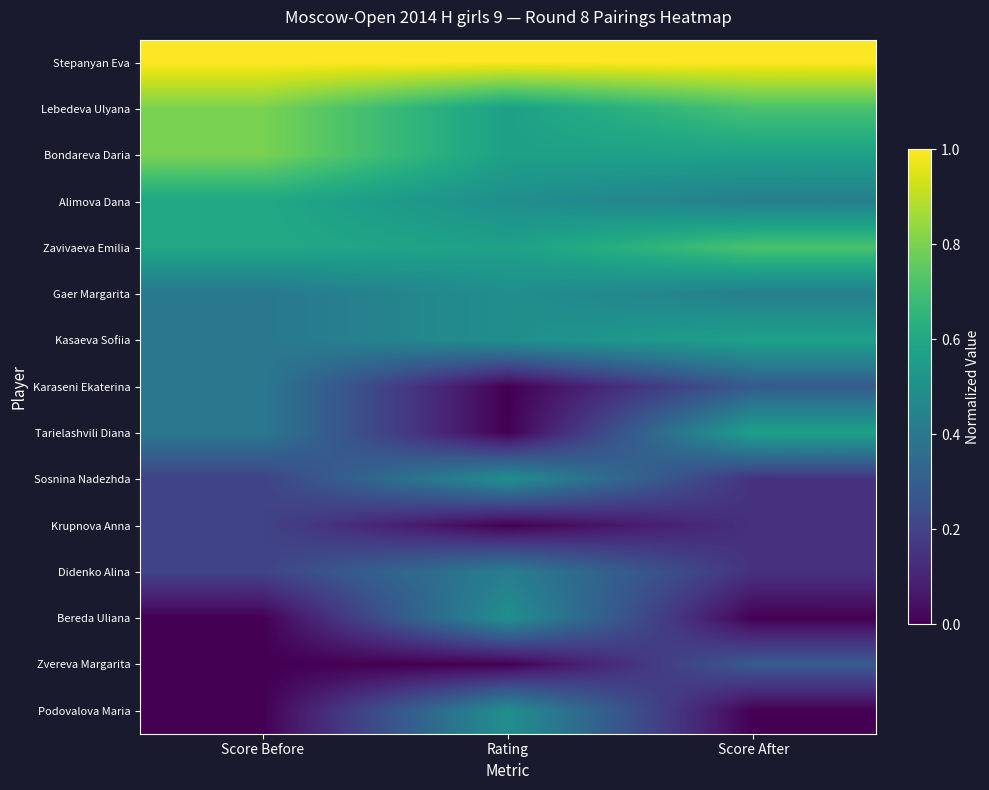

Reading left to right, transcribe all the data shown in this chart.

Stepanyan Eva: Score Before=1.0	Rating=1.0	Score After=1.0
Lebedeva Ulyana: Score Before=0.8	Rating=0.6	Score After=0.7
Bondareva Daria: Score Before=0.8	Rating=0.6	Score After=0.6
Alimova Dana: Score Before=0.6	Rating=0.5	Score After=0.4
Zavivaeva Emilia: Score Before=0.6	Rating=0.6	Score After=0.7
Gaer Margarita: Score Before=0.4	Rating=0.5	Score After=0.4
Kasaeva Sofiia: Score Before=0.4	Rating=0.5	Score After=0.6
Karaseni Ekaterina: Score Before=0.4	Rating=0.0	Score After=0.3
Tarielashvili Diana: Score Before=0.4	Rating=0.0	Score After=0.6
Sosnina Nadezhda: Score Before=0.2	Rating=0.5	Score After=0.1
Krupnova Anna: Score Before=0.2	Rating=0.0	Score After=0.1
Didenko Alina: Score Before=0.2	Rating=0.4	Score After=0.1
Bereda Uliana: Score Before=0.0	Rating=0.5	Score After=0.0
Zvereva Margarita: Score Before=0.0	Rating=0.0	Score After=0.3
Podovalova Maria: Score Before=0.0	Rating=0.5	Score After=0.0